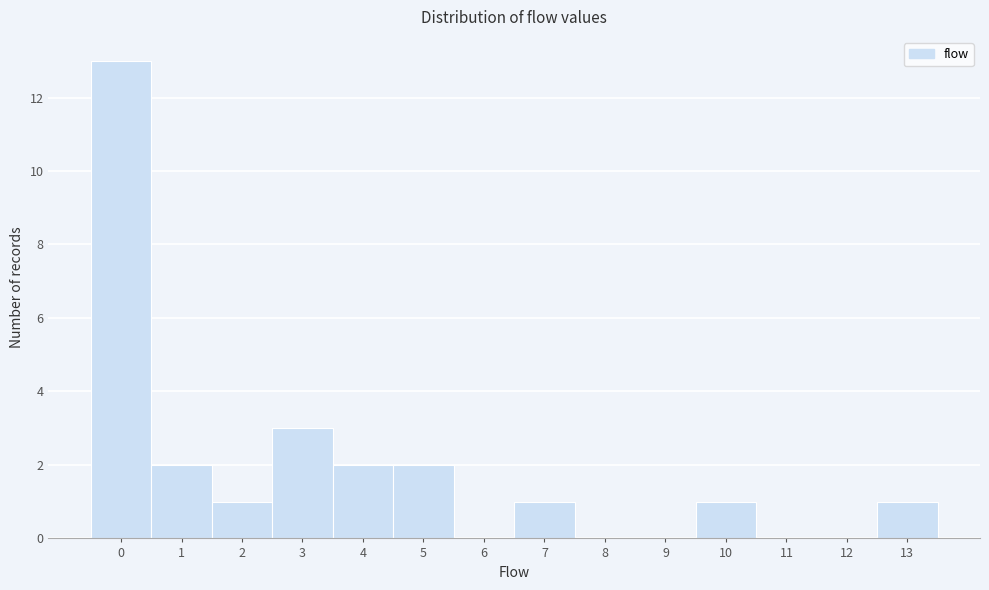

Reading left to right, extract all data points from this chart.

0=13	1=2	2=1	3=3	4=2	5=2	6=0	7=1	8=0	9=0	10=1	11=0	12=0	13=1